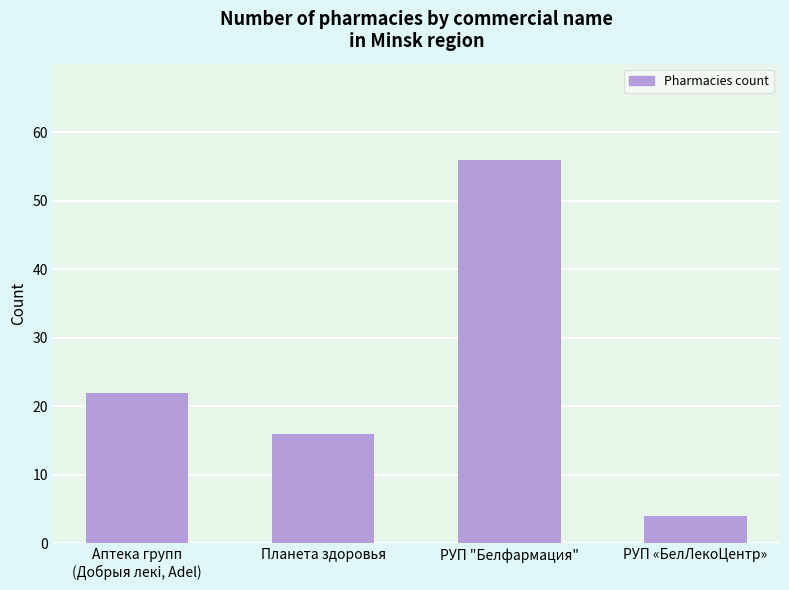

Which has a higher value, РУП "Белфармация" or Планета здоровья?

РУП "Белфармация"